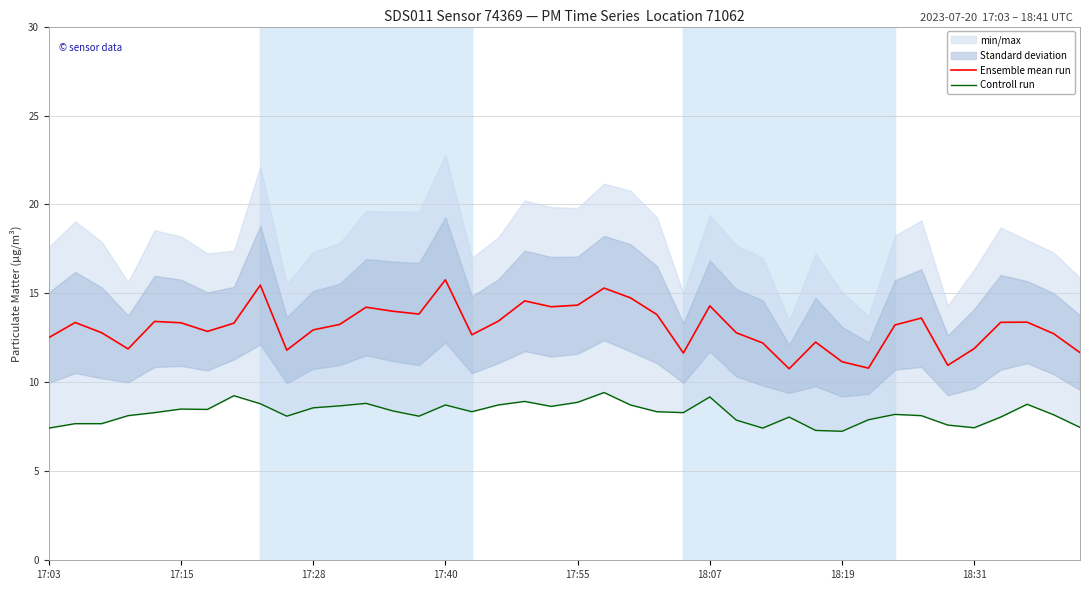

Is it true that Ensemble mean run equals 3.4 at 17:03?

False